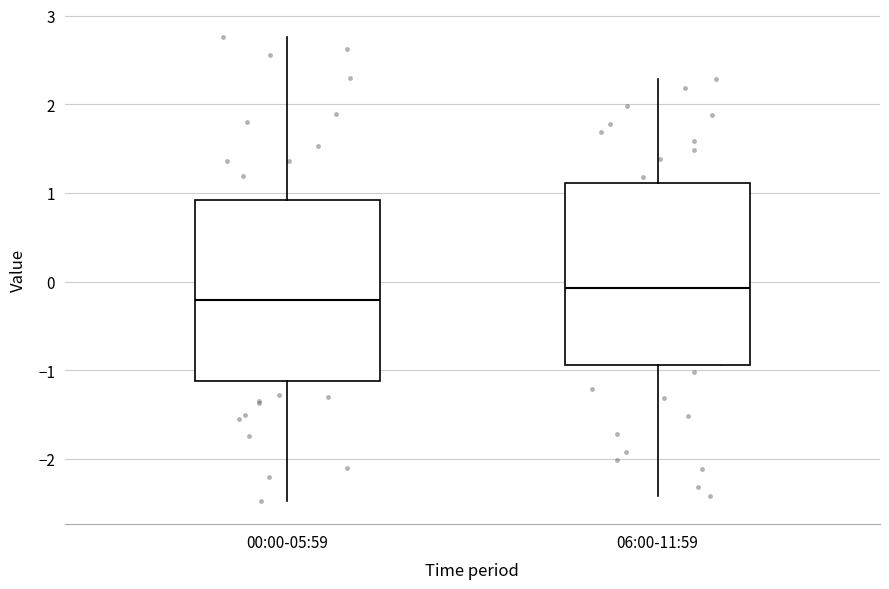

Which box has the highest median line?

06:00-11:59